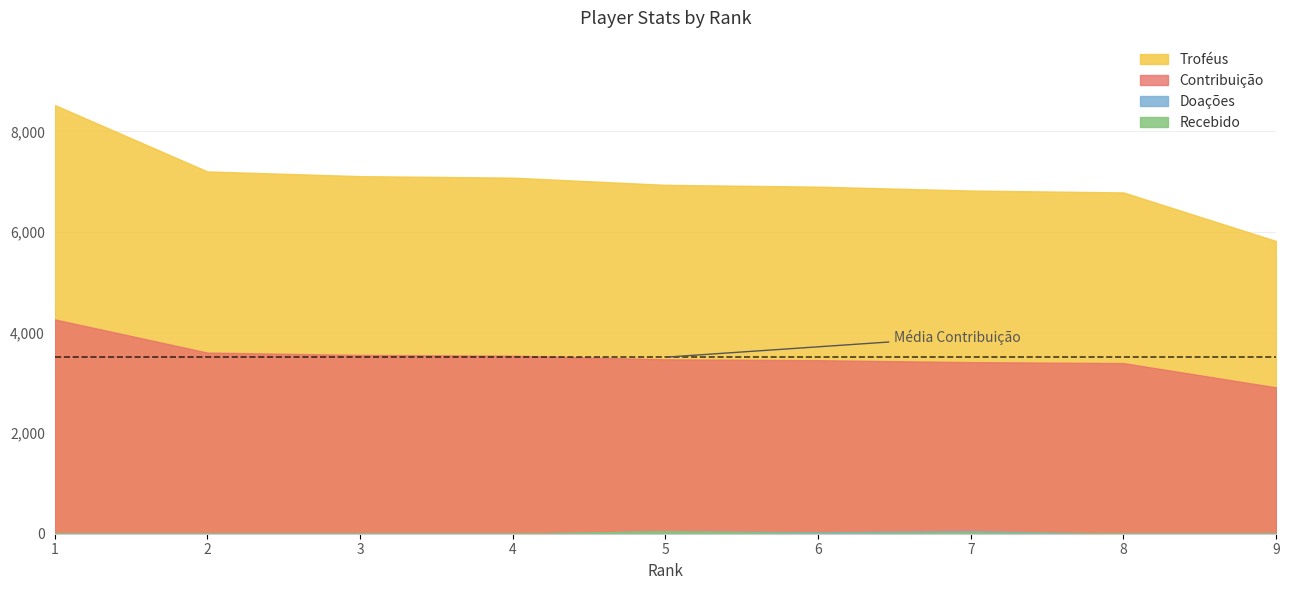

At how many categories does at least one series exceed 4897?

9